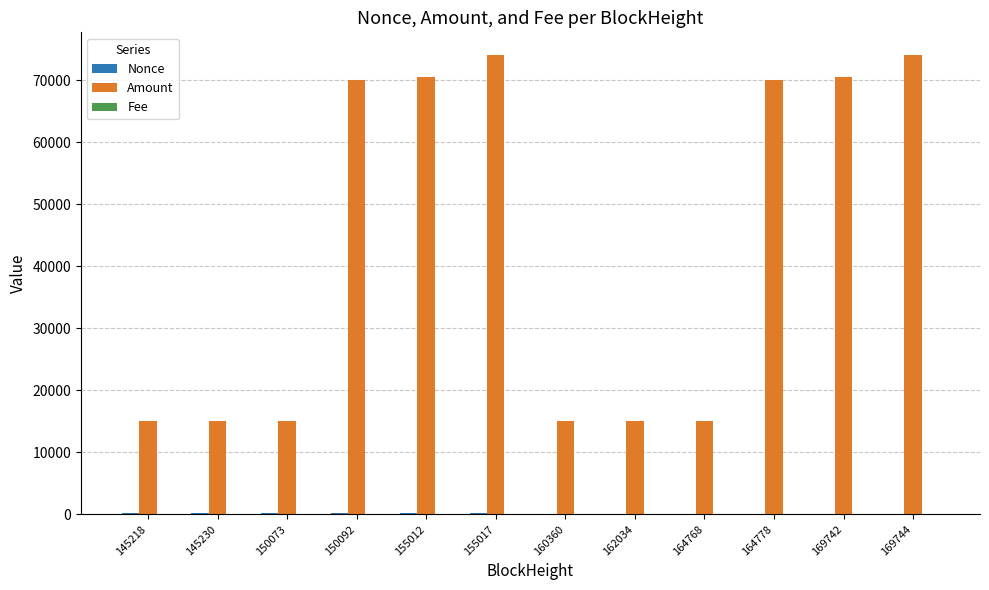

Which series has the largest total across all categories?

Amount